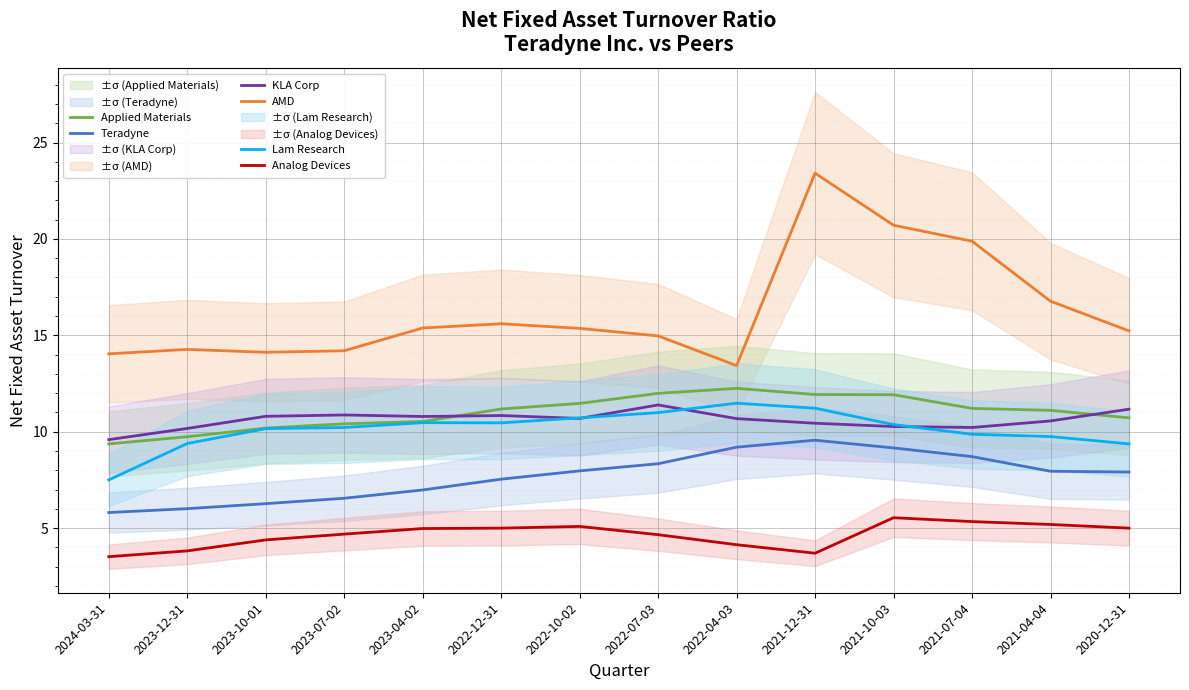

Between 2023-07-02 and 2022-07-03, which series saw the biggest shift?

Teradyne